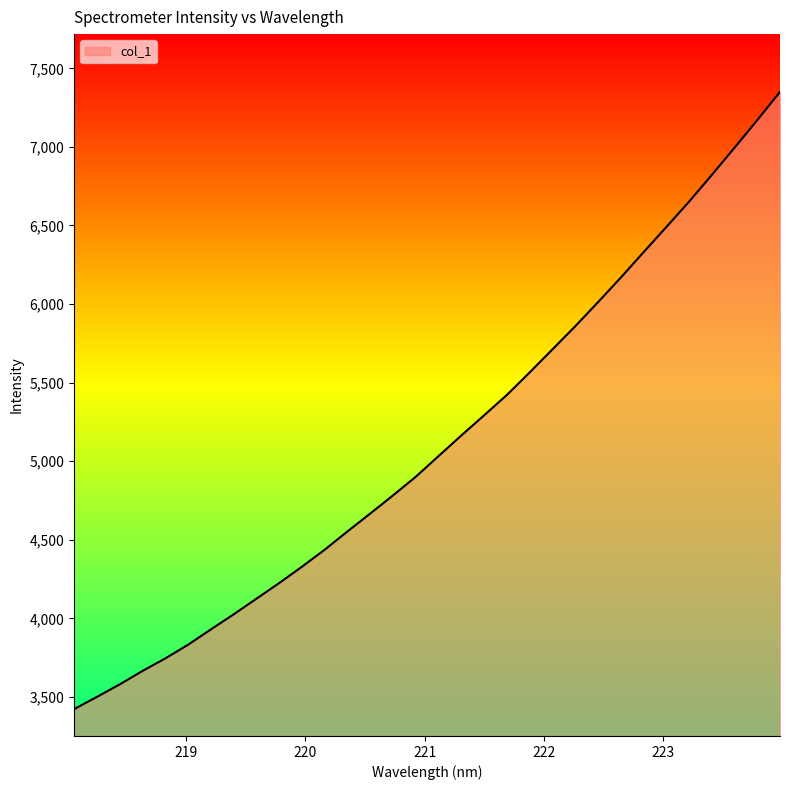

What is the difference between the second highest and second lowest values?

3669.4